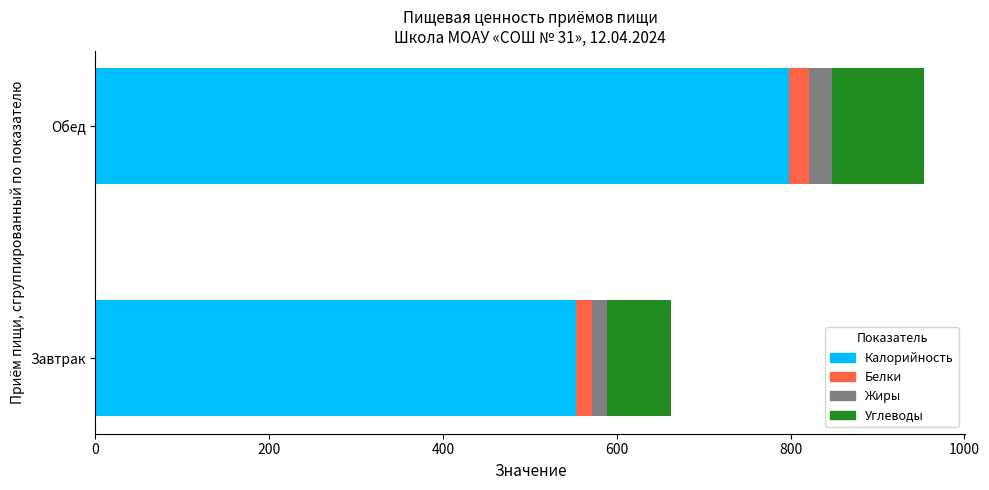

What is the label of the 2nd bar from the right?

Завтрак